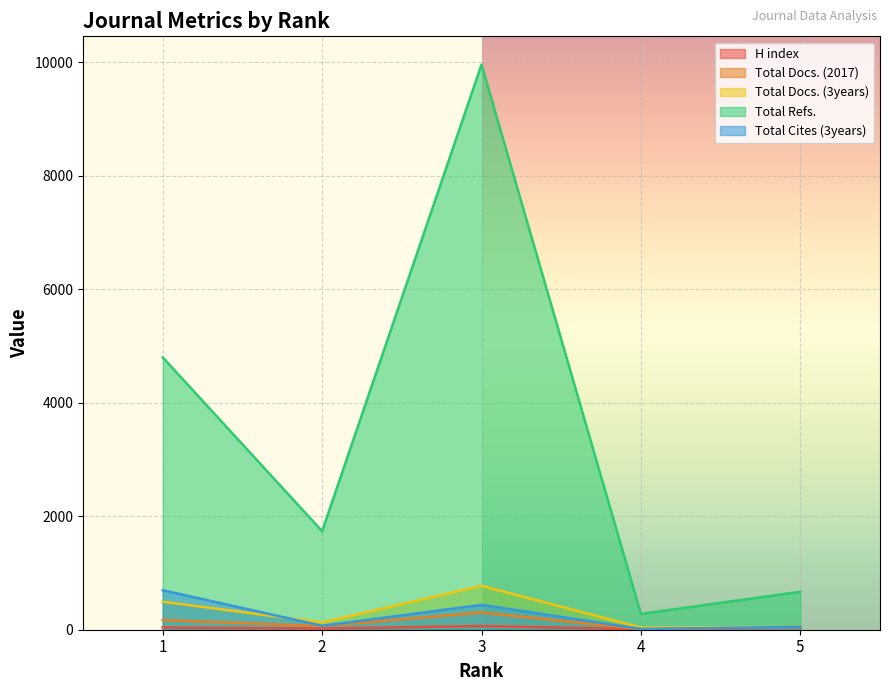

Rank the categories by Total Cites (3years) value from highest to lowest.

1, 3, 2, 5, 4